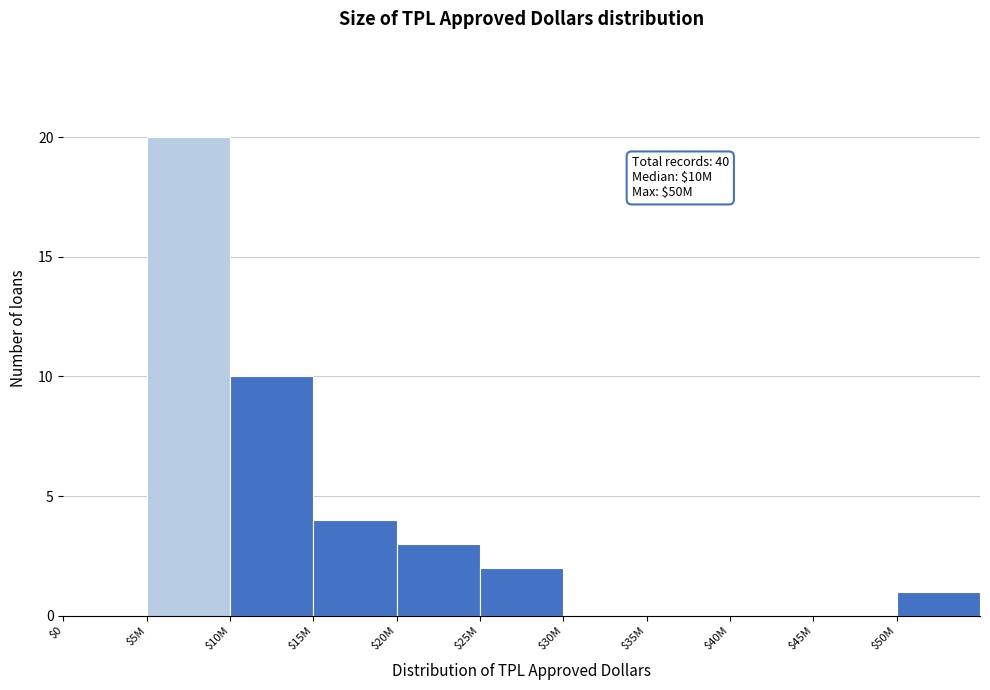

What is the sum of all values?

40